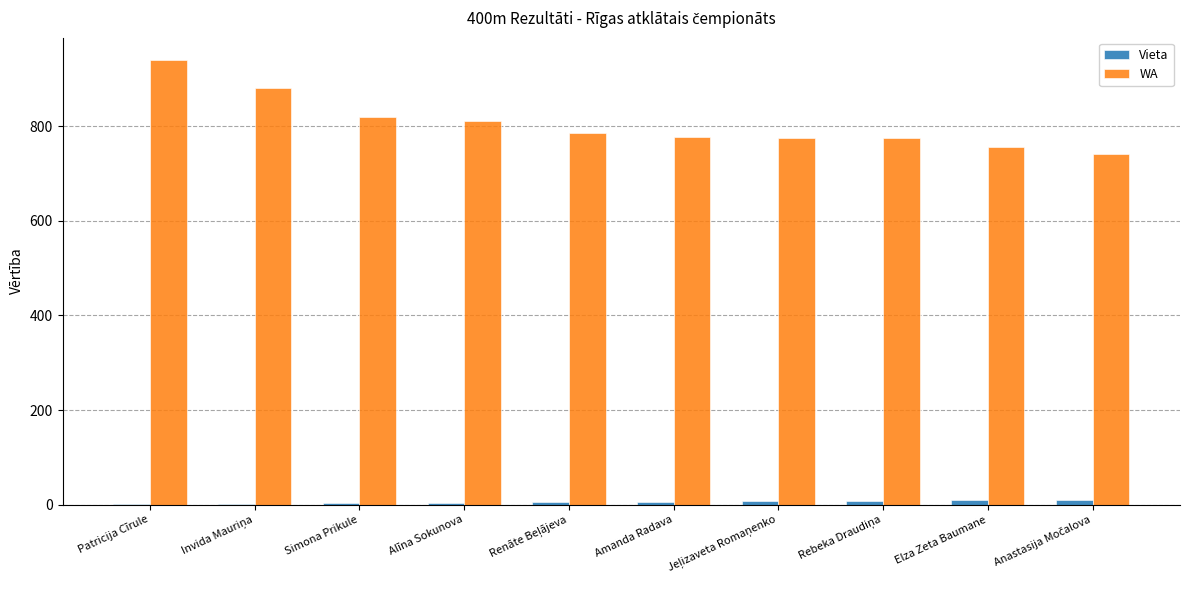

What is the sum of all WA values?

8060